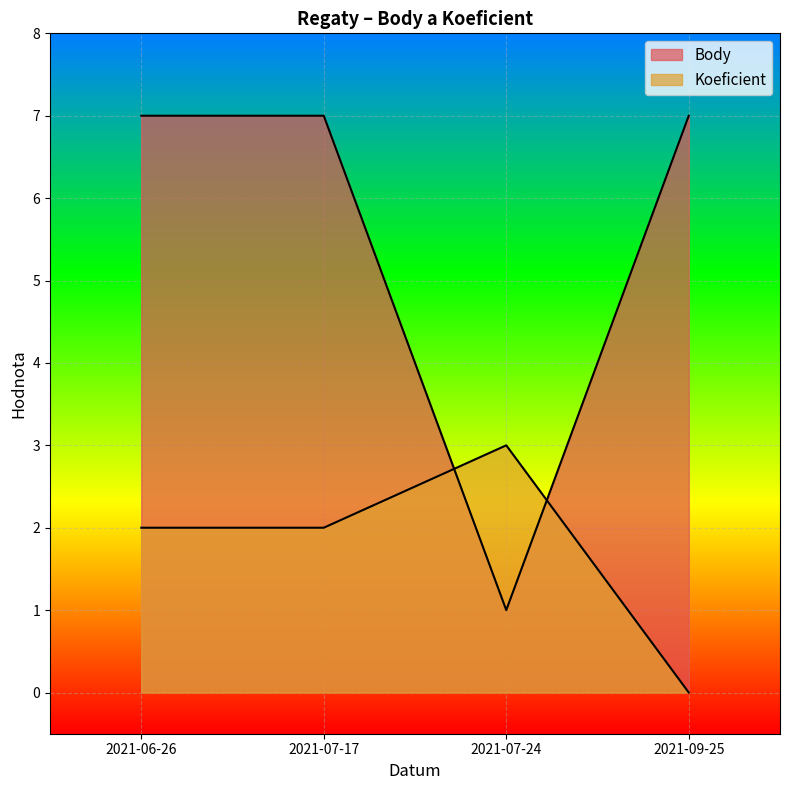

What is the average value of the Body series?

6